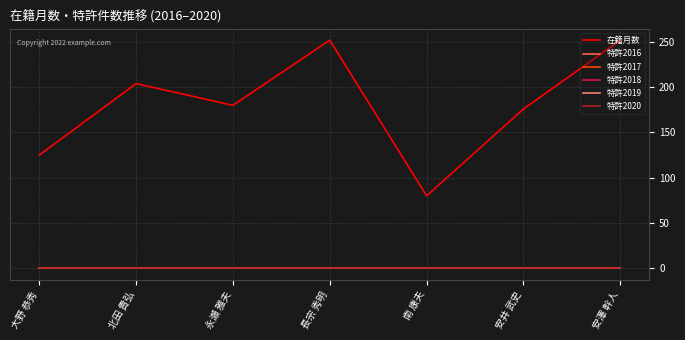

What position from the right is 南 康夫?

3